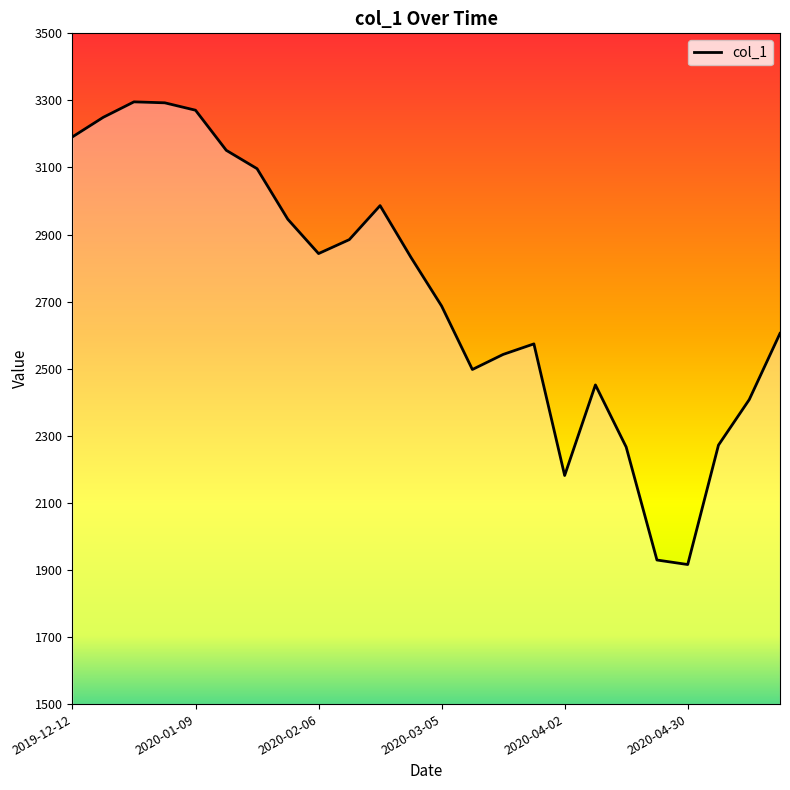

What is the maximum value shown in the chart?

3295.7